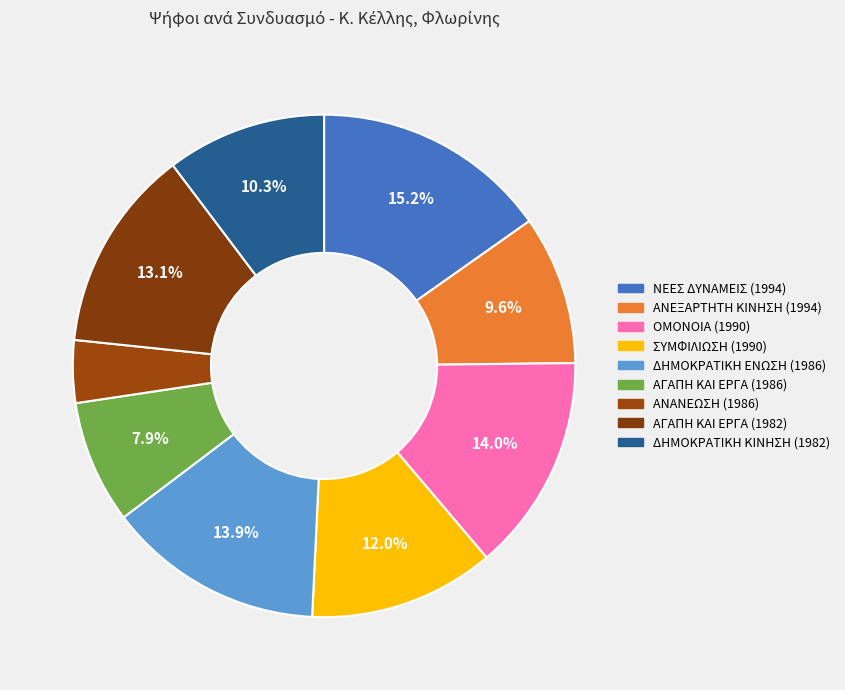

How many segments does this pie chart have?

9